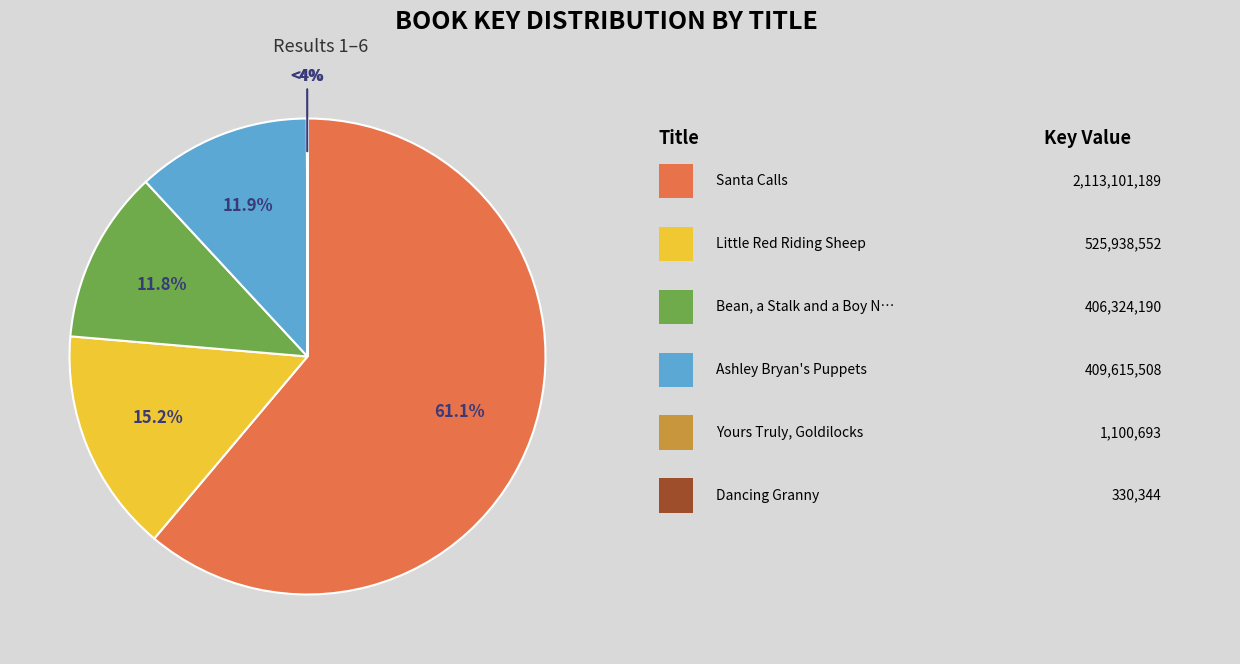

True or false: Yours Truly, Goldilocks accounts for 1% of the total.

False